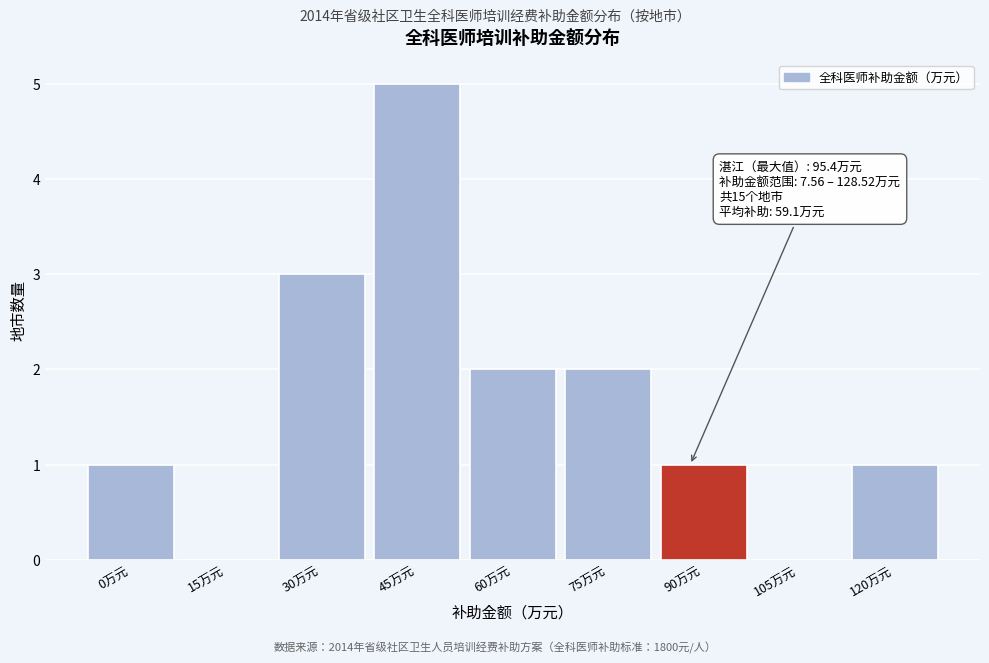

Reading left to right, list all the values displayed in this chart.

0万元=1	15万元=0	30万元=3	45万元=5	60万元=2	75万元=2	90万元=1	105万元=0	120万元=1